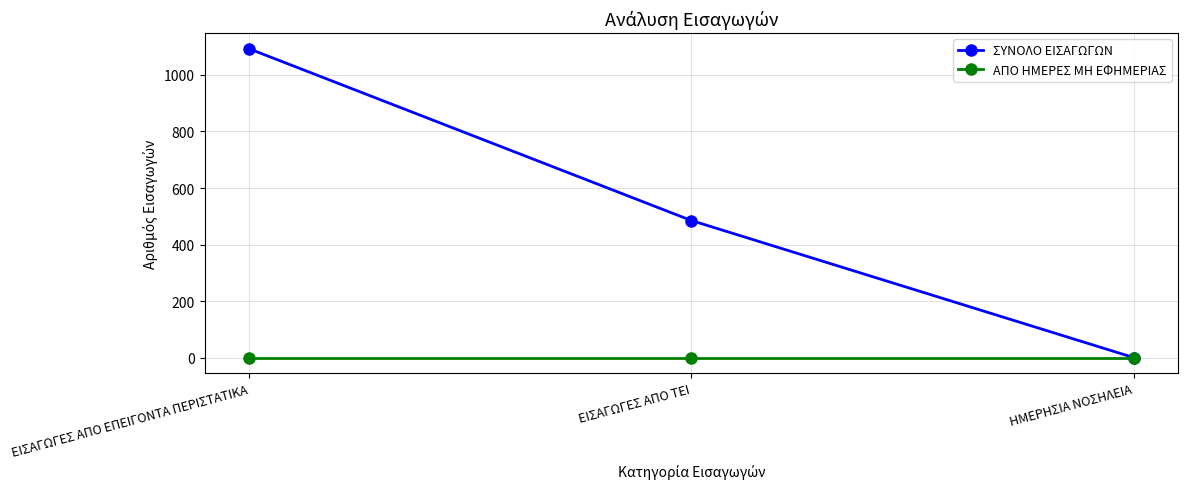

Reading left to right, extract all data points from this chart.

ΣΥΝΟΛΟ ΕΙΣΑΓΩΓΩΝ: 1093	485	0
ΑΠΟ ΗΜΕΡΕΣ ΜΗ ΕΦΗΜΕΡΙΑΣ: 0	0	0